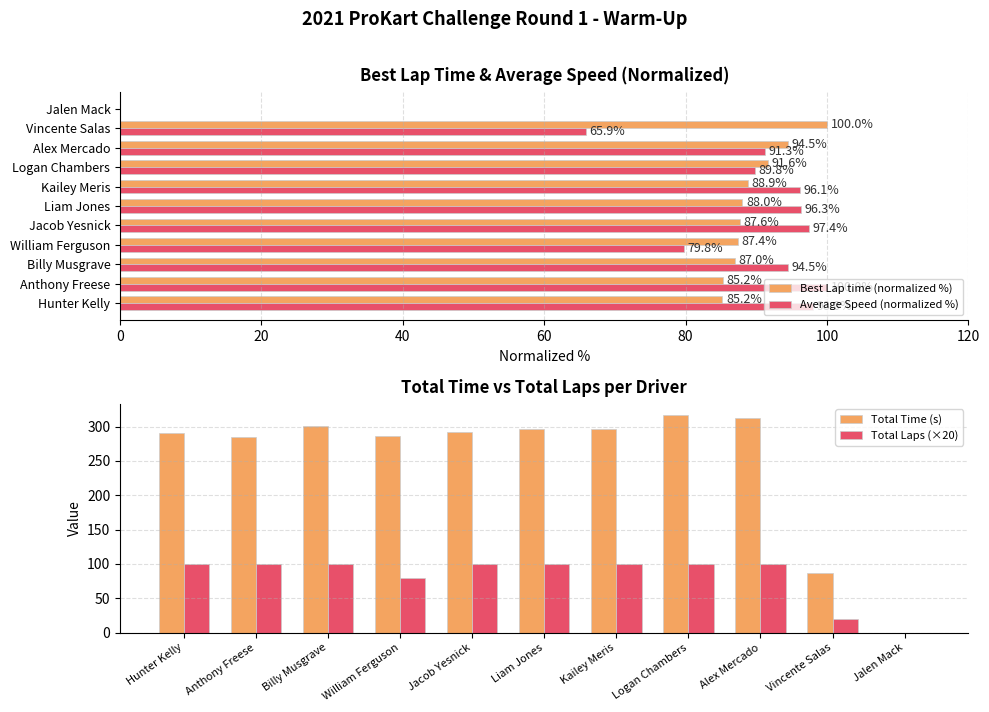

What is the sum of all Total Laps (×20) values?

900.0